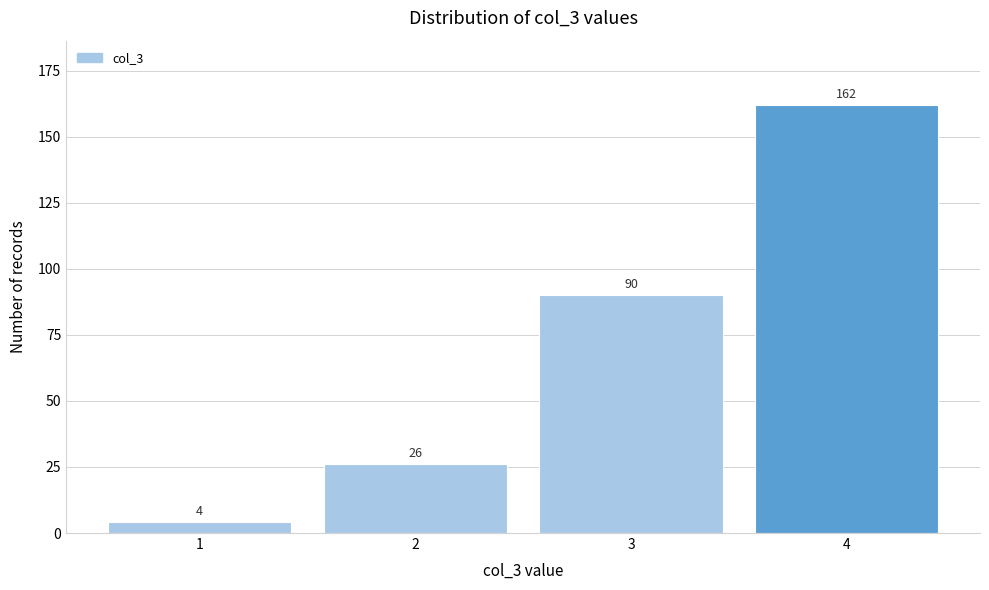

Reading left to right, transcribe this chart: for each bar, give the range it covers on the x-axis and its height.

0.5 to 1.5: 4
1.5 to 2.5: 26
2.5 to 3.5: 90
3.5 to 4.5: 162